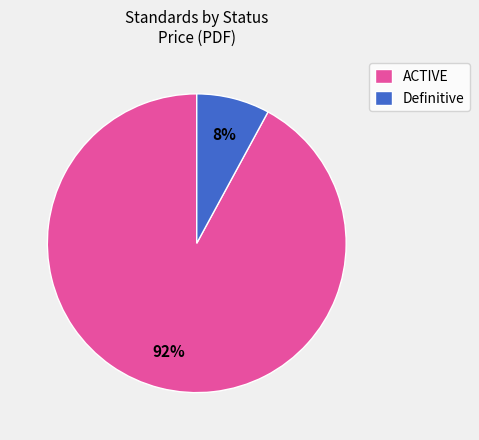

Is there any slice that represents more than half of the pie?

Yes